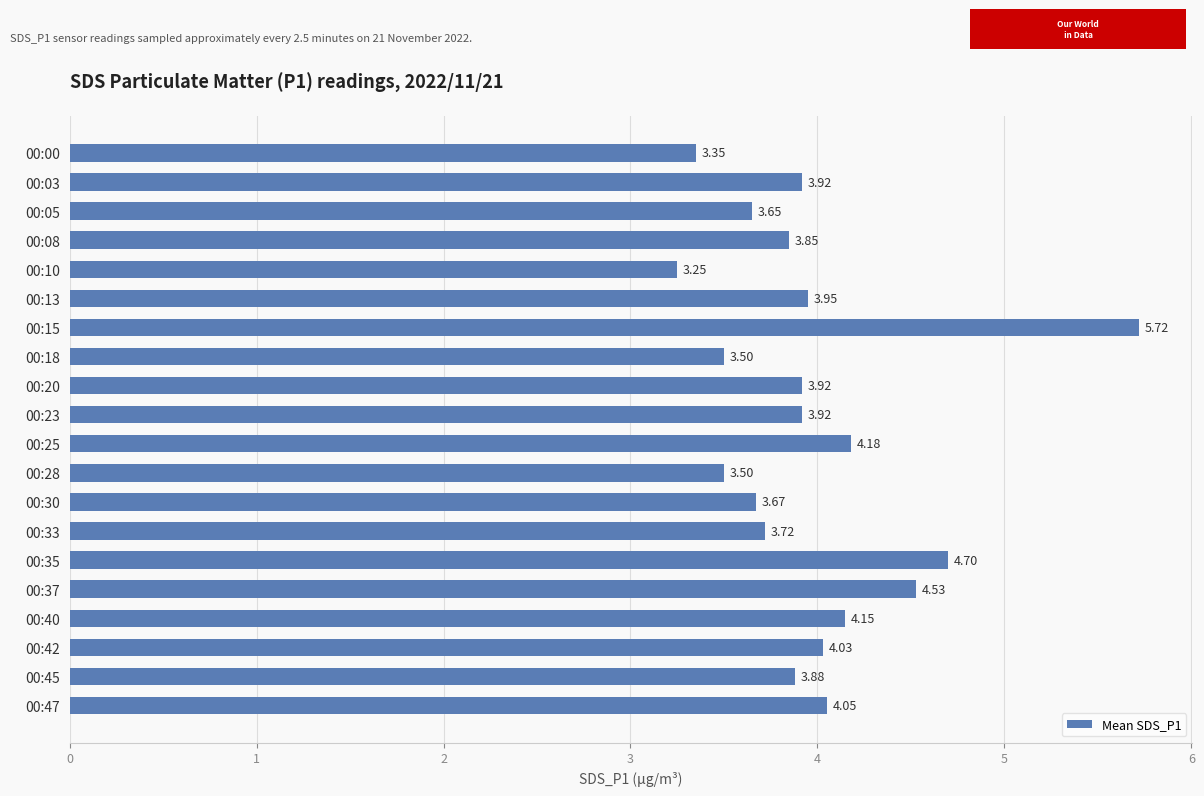

What is the sum of all values?

79.4